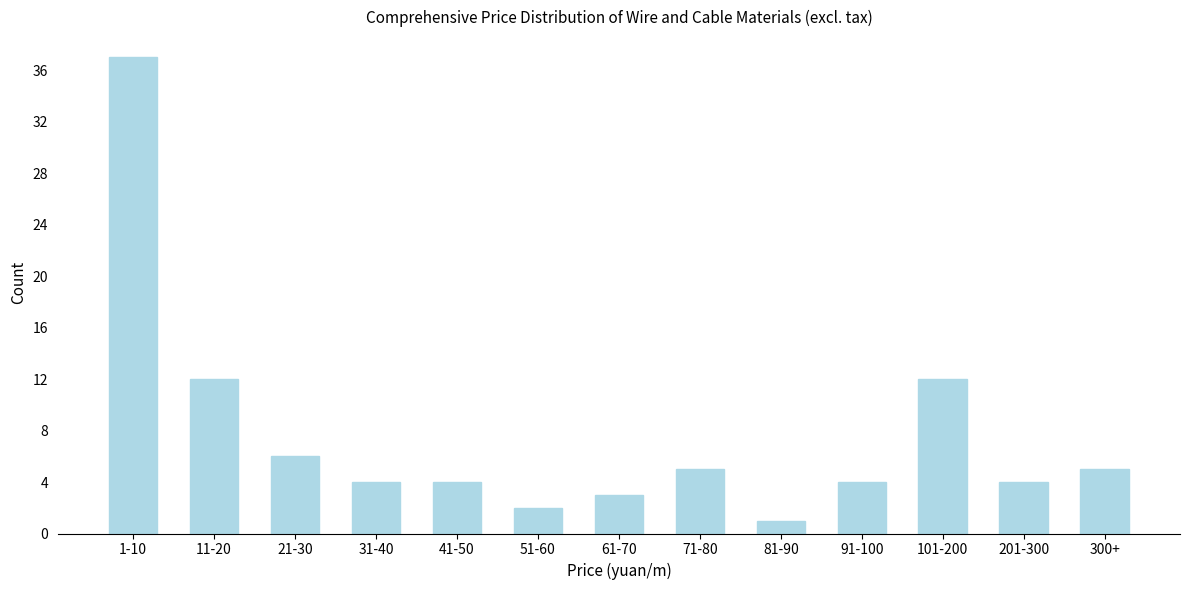

Reading left to right, list all the values displayed in this chart.

37	12	6	4	4	2	3	5	1	4	12	4	5